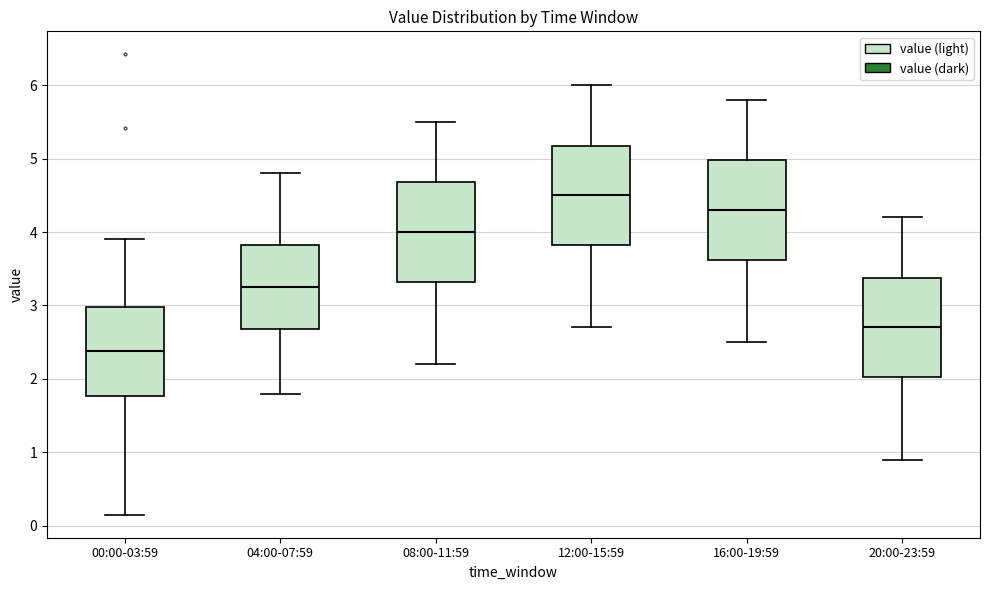

Reading left to right, transcribe this box plot: for each box, give where its median line is, the range the box spans, and where its two whiskers end, as read against the y-axis. The values are not printed on the chart, so give them approximately, as read against the axis.

00:00-03:59: median 2.4, box 1.8 to 3.0, whiskers 0.2 to 3.9
04:00-07:59: median 3.3, box 2.7 to 3.8, whiskers 1.8 to 4.8
08:00-11:59: median 4.0, box 3.3 to 4.7, whiskers 2.2 to 5.5
12:00-15:59: median 4.5, box 3.8 to 5.2, whiskers 2.7 to 6.0
16:00-19:59: median 4.3, box 3.6 to 5.0, whiskers 2.5 to 5.8
20:00-23:59: median 2.7, box 2.0 to 3.4, whiskers 0.9 to 4.2